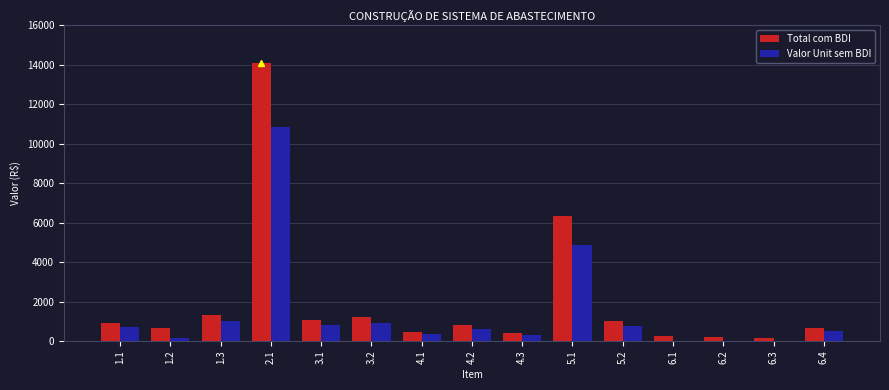

How many data points in Valor Unit sem BDI are above 624?

8